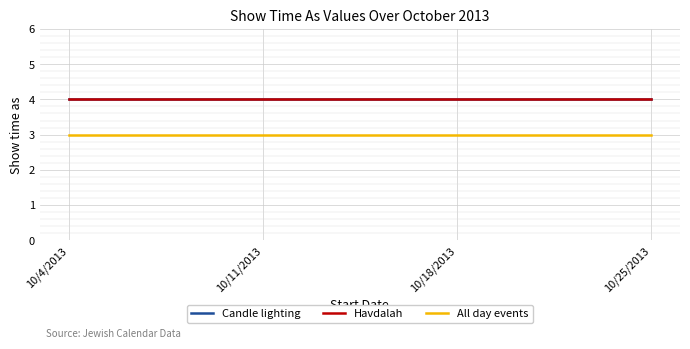

Is it true that Candle lighting equals 4 at 10/11/2013?

True